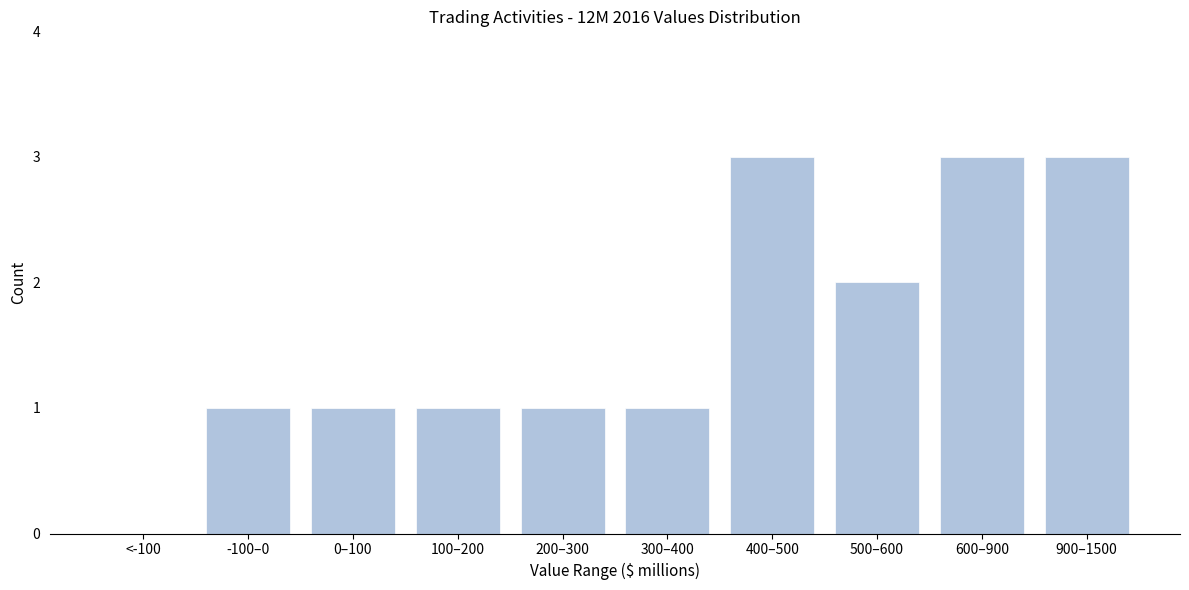

Reading left to right, list all the values displayed in this chart.

<-100=0	-100–0=1	0–100=1	100–200=1	200–300=1	300–400=1	400–500=3	500–600=2	600–900=3	900–1500=3